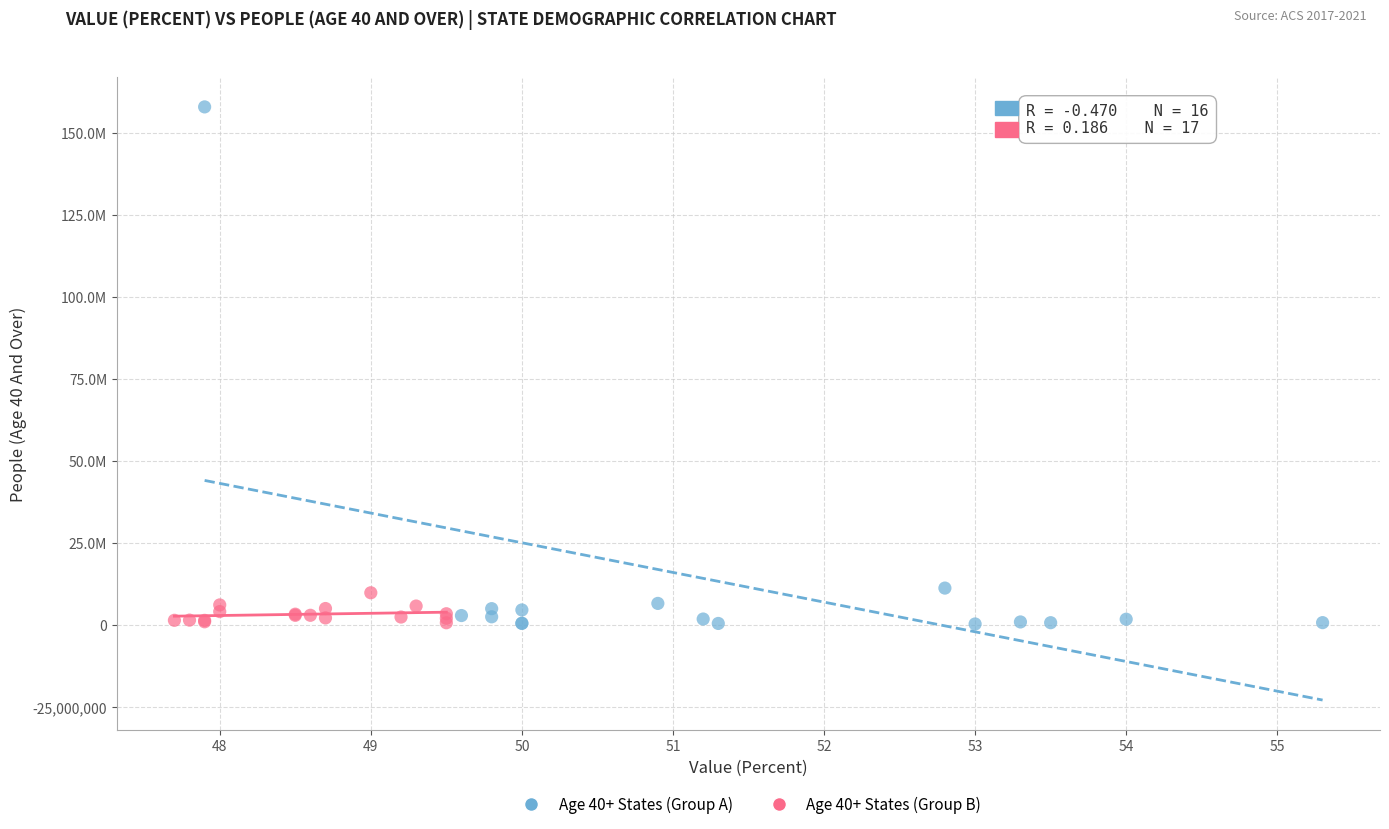

What are all the series names shown in the legend?

Age 40+ States (Group A), Age 40+ States (Group B)